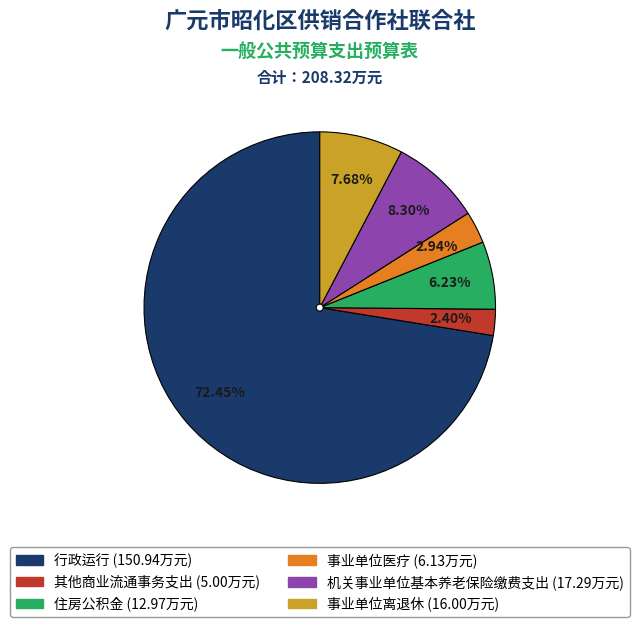

To the nearest percent, what is the combined percentage of 行政运行 and 事业单位离退休?

80%